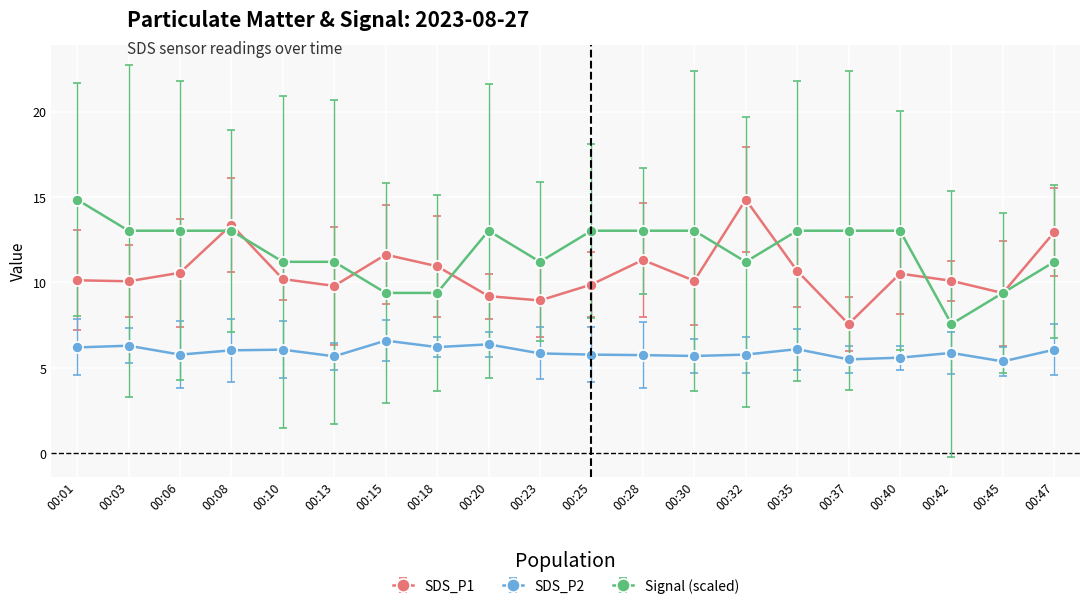

At 00:10, list the series in order from smallest to largest.

SDS_P2, SDS_P1, Signal (scaled)